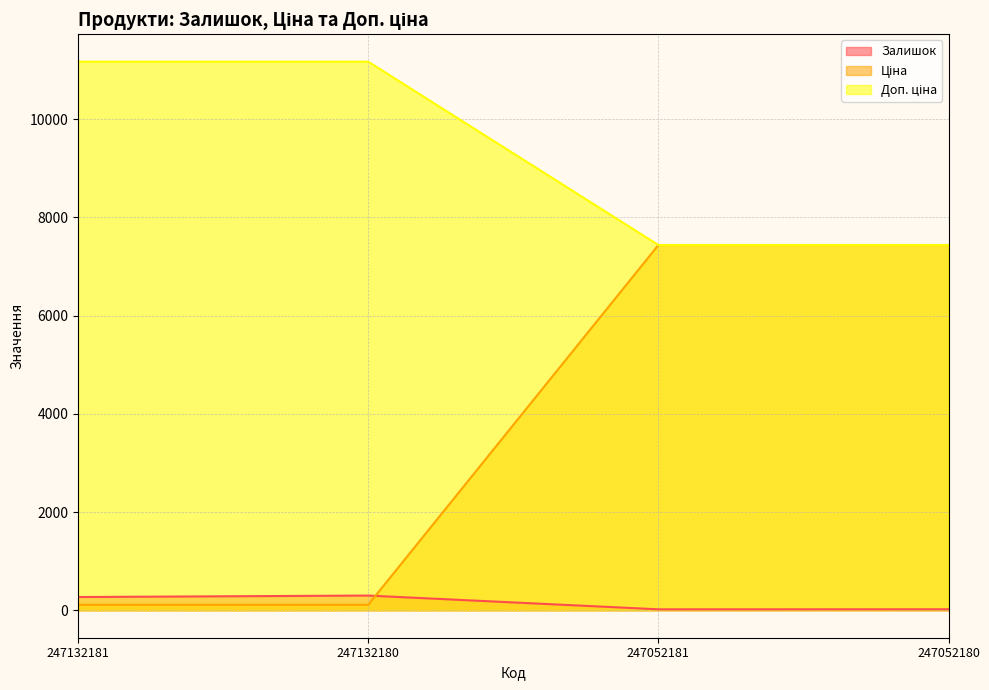

Where is Залишок nearest to the value 160?

247132181